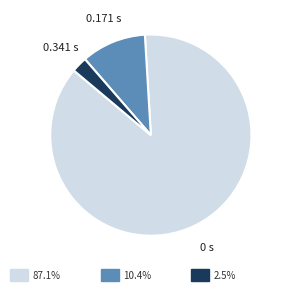

Is there a majority slice in this chart?

Yes